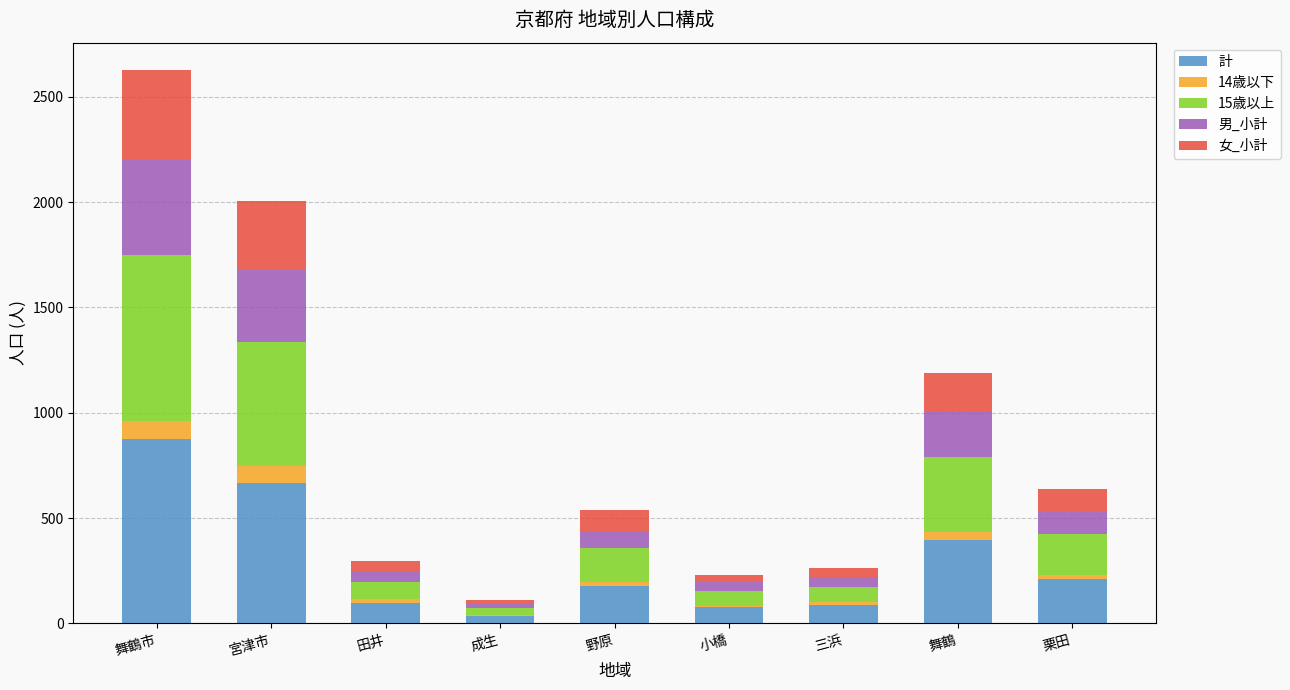

What is the sum of all 計 values?

2630